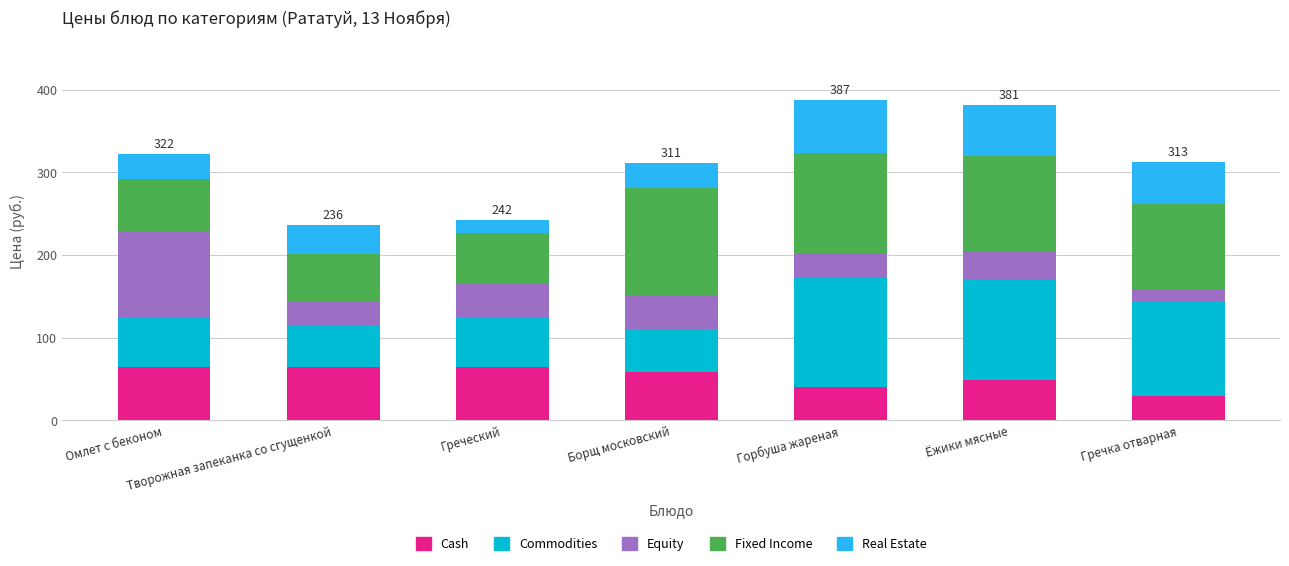

What is the minimum value for Cash?

29